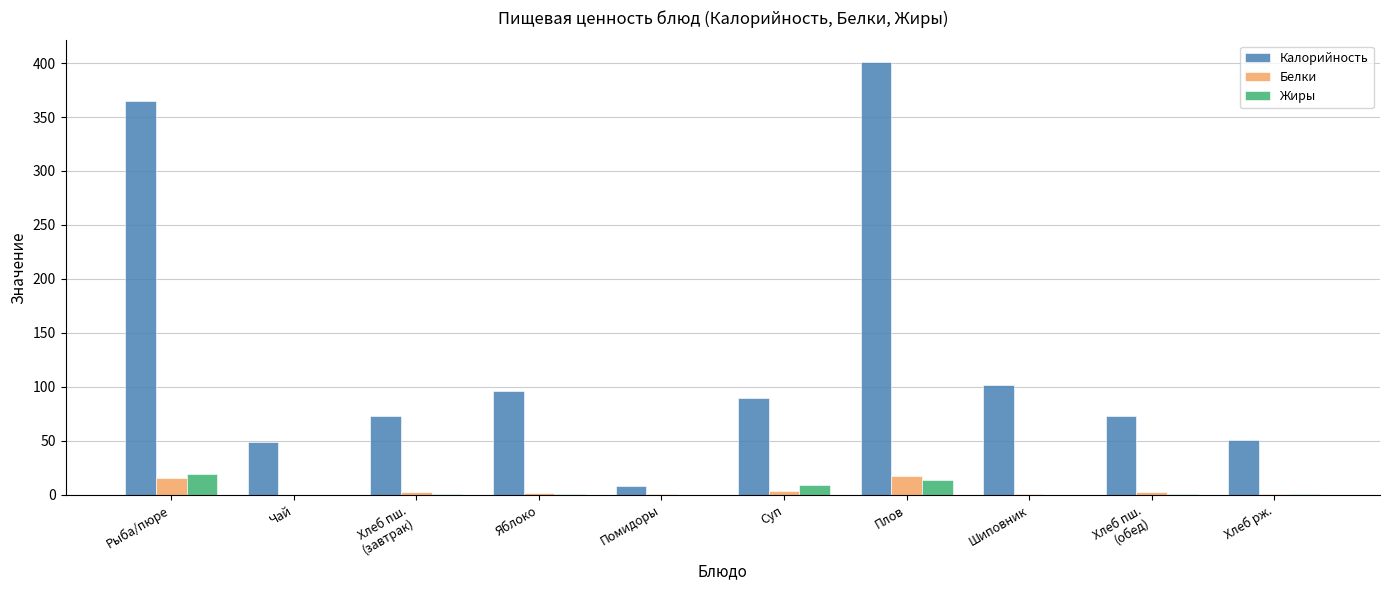

What is the sum of all Калорийность values?

1305.7